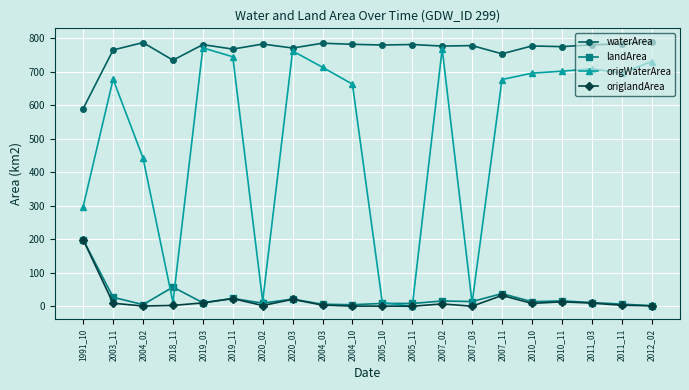

In origWaterArea, how many points are higher than both neighbors (excluding endpoints)?

5